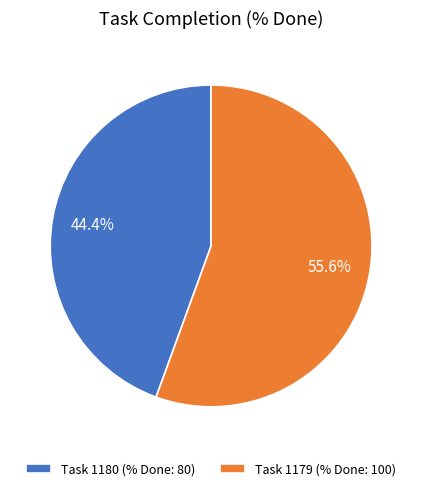

To the nearest percent, what is the difference between the largest and smallest slice percentages?

11%